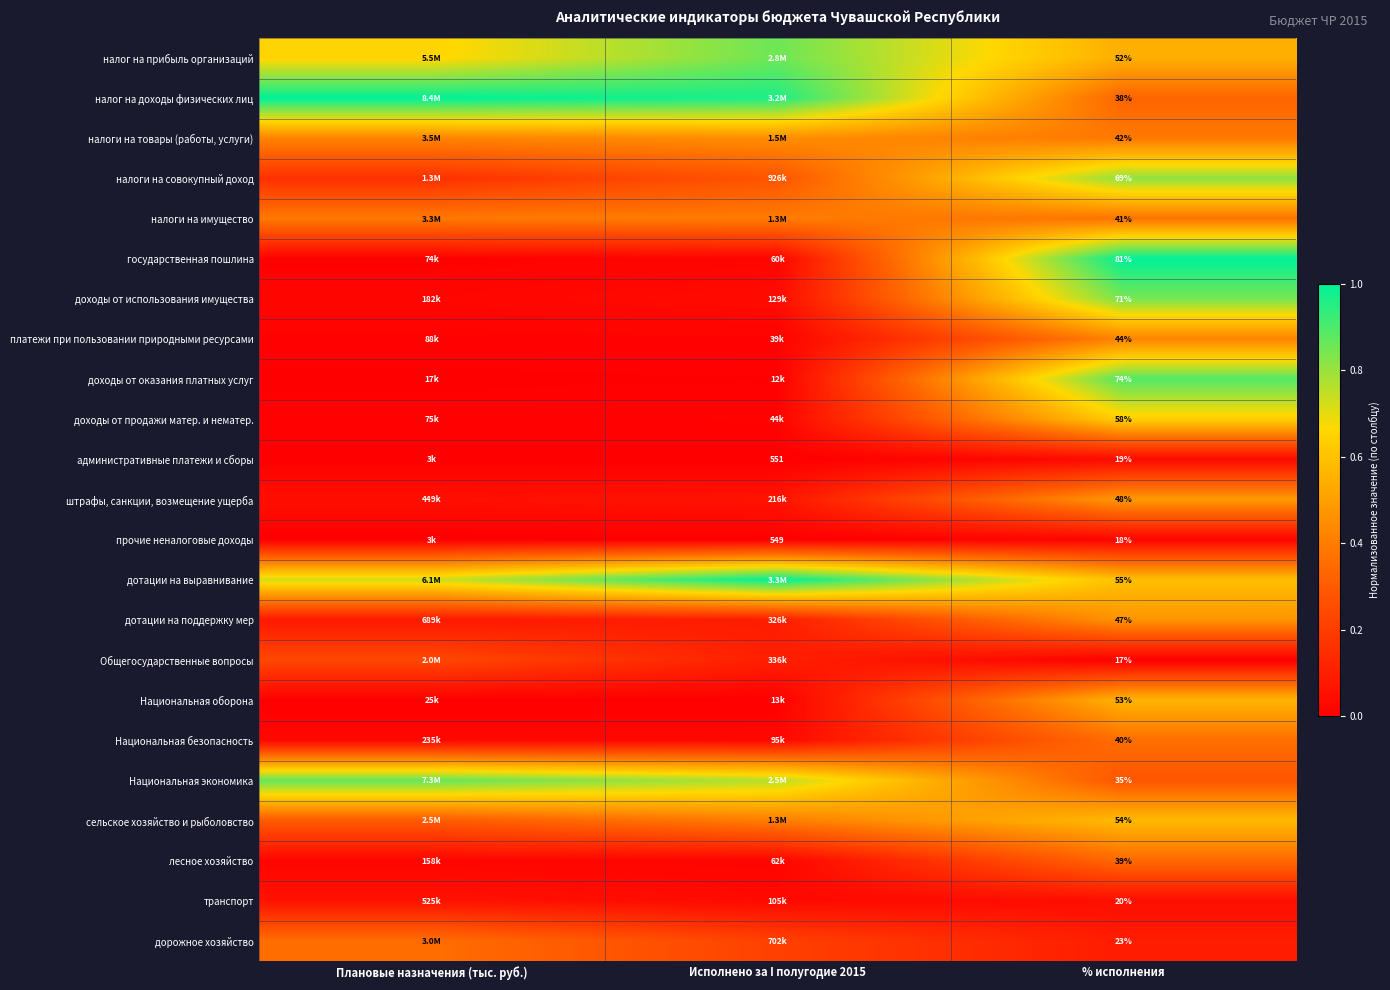

At % исполнения, list the series in order from largest to smallest.

государственная пошлина, доходы от оказания платных услуг, доходы от использования имущества, налоги на совокупный доход, доходы от продажи матер. и нематер., дотации на выравнивание, сельское хозяйство и рыболовство, Национальная оборона, налог на прибыль организаций, штрафы, санкции, возмещение ущерба, дотации на поддержку мер, платежи при пользовании природными ресурсами, налоги на товары (работы, услуги), налоги на имущество, Национальная безопасность, лесное хозяйство, налог на доходы физических лиц, Национальная экономика, дорожное хозяйство, транспорт, административные платежи и сборы, прочие неналоговые доходы, Общегосударственные вопросы